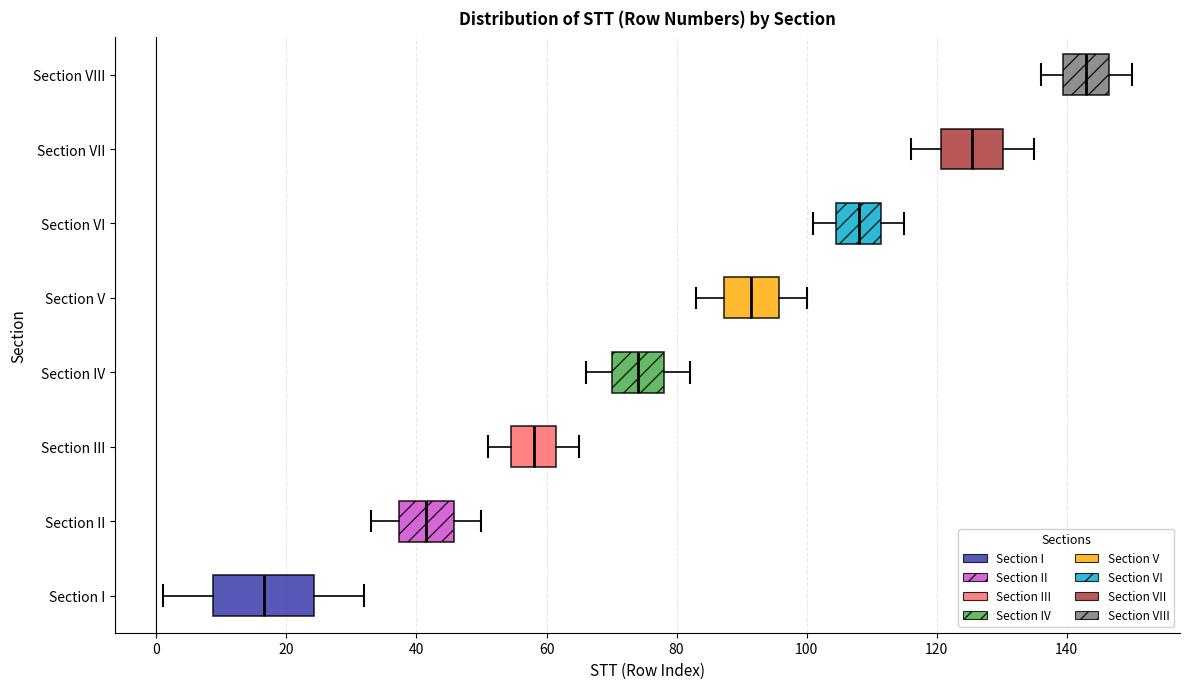

Comparing the boxes themselves (not the whiskers), which one is the widest?

Section I